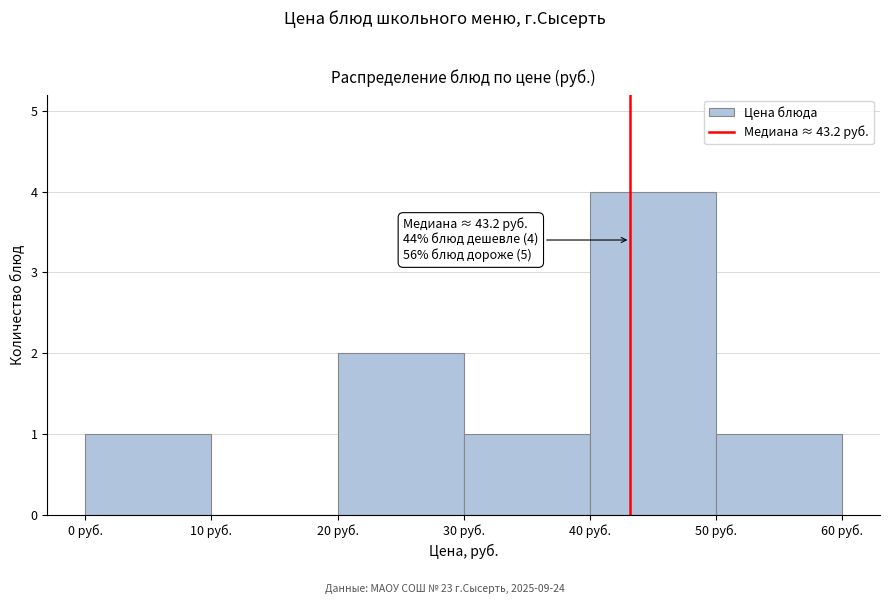

Over which range of the x-axis is the bar tallest?

40 to 50